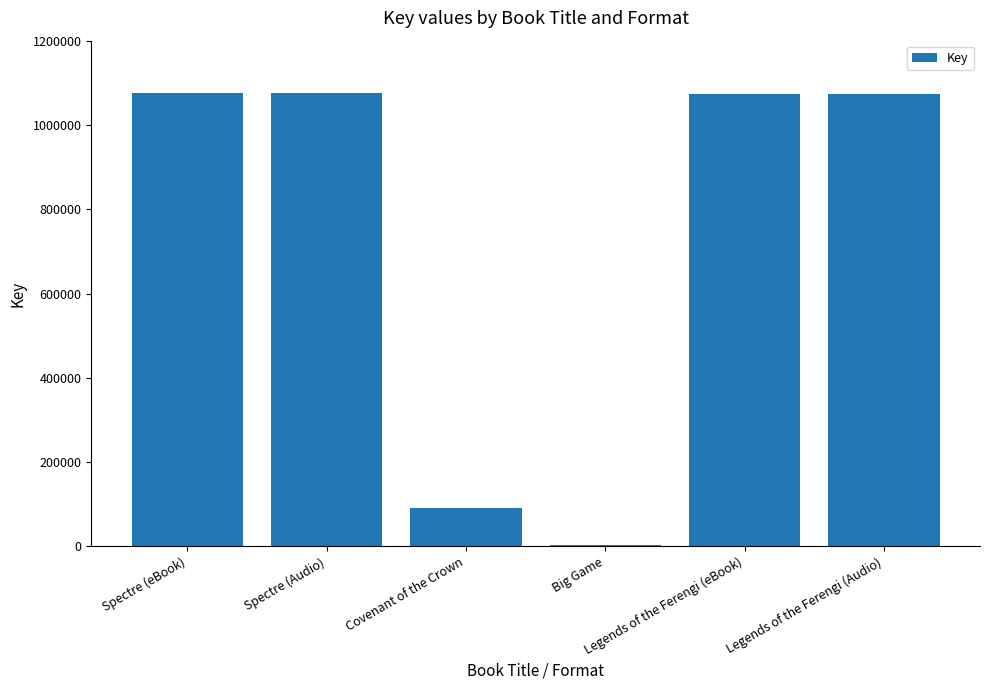

What is the label of the 1st bar from the right?

Legends of the Ferengi (Audio)